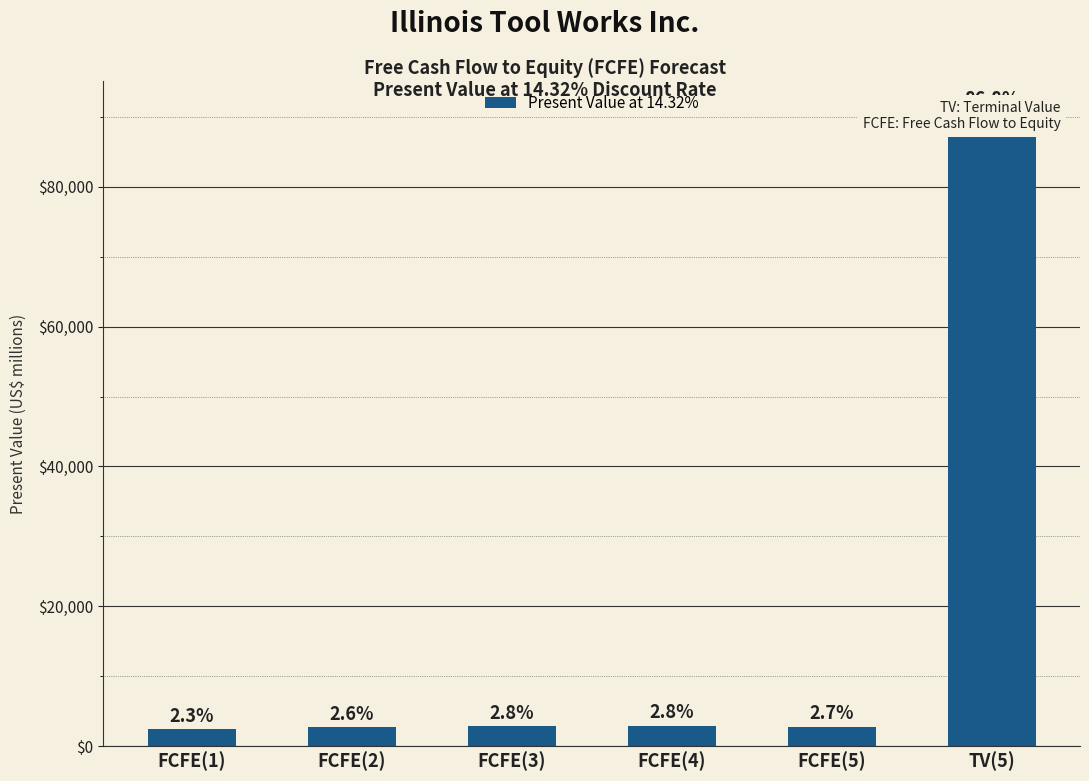

Is it true that the value at FCFE(5) is 1402?

False